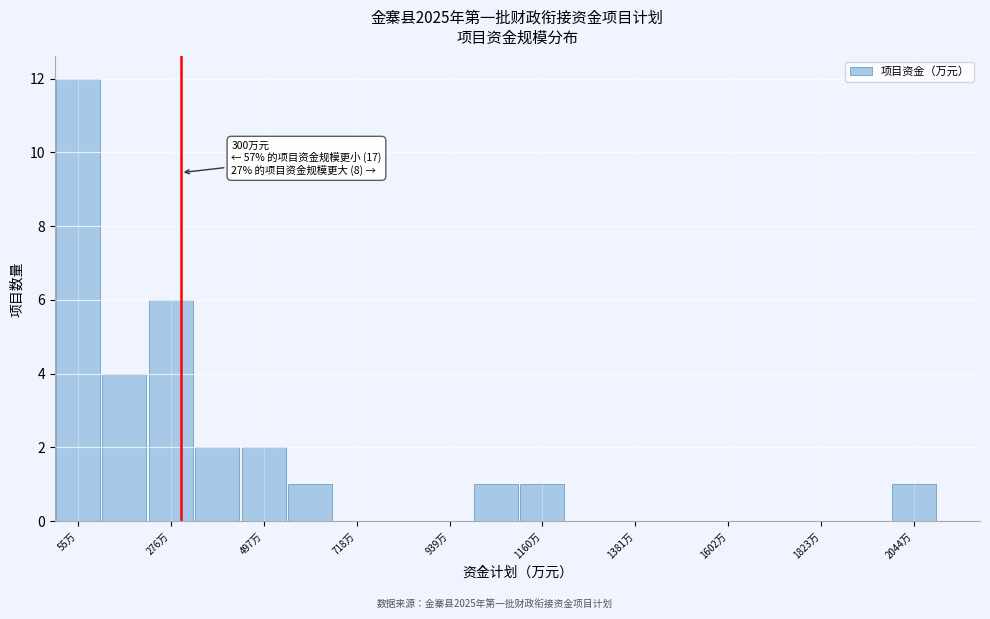

Around what value on the x-axis is the tallest bar? Give the approximate position of its centre, as read against the axis.

50